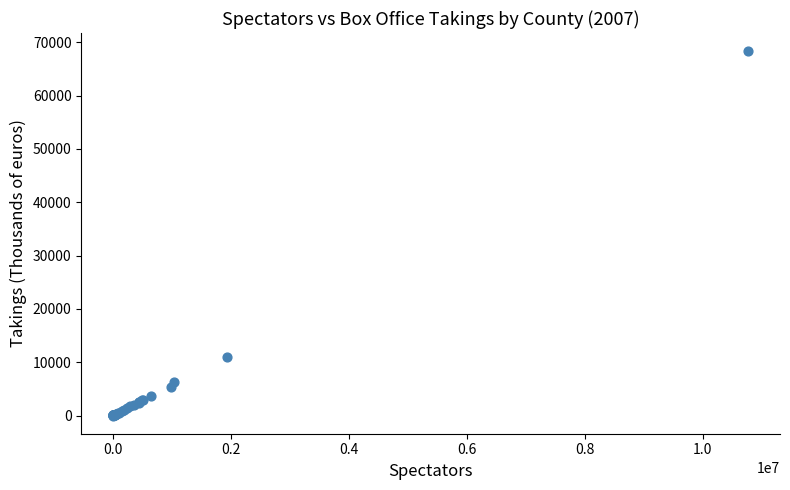

What Y value in the scatter plot is closest to 34165?

10919.4